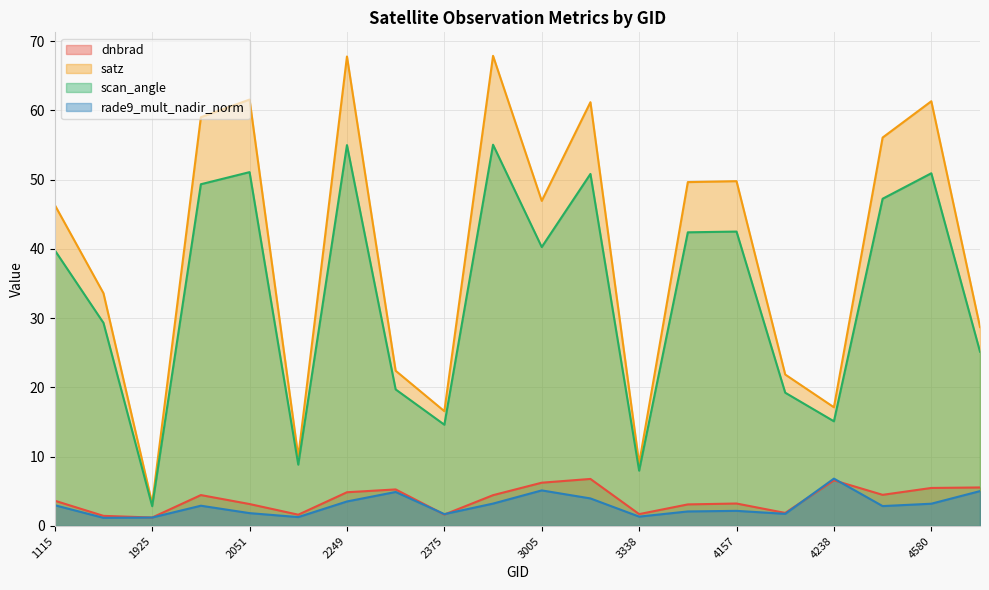

Where is the first local maximum for scan_angle?

2051